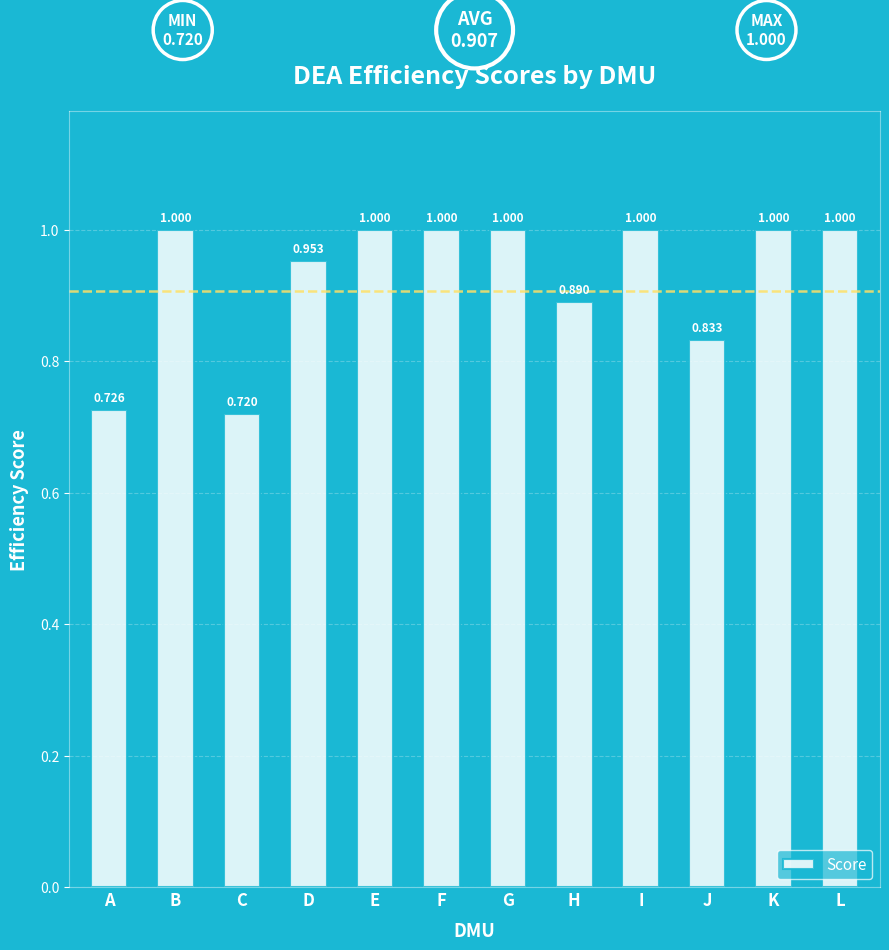

How many bars are there in total?

12